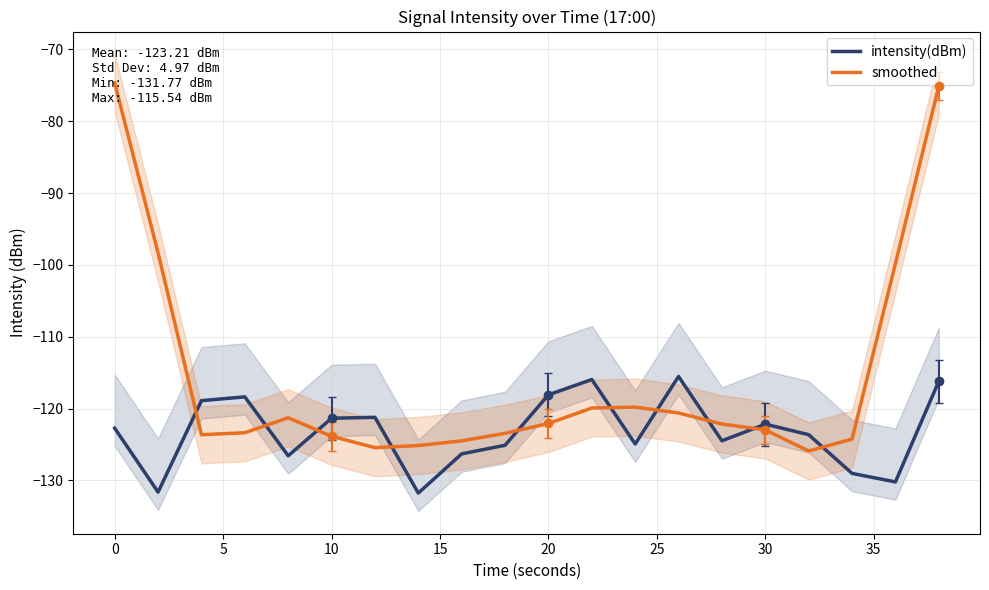

After their last crossing, which series has the higher values: intensity(dBm) or smoothed?

smoothed